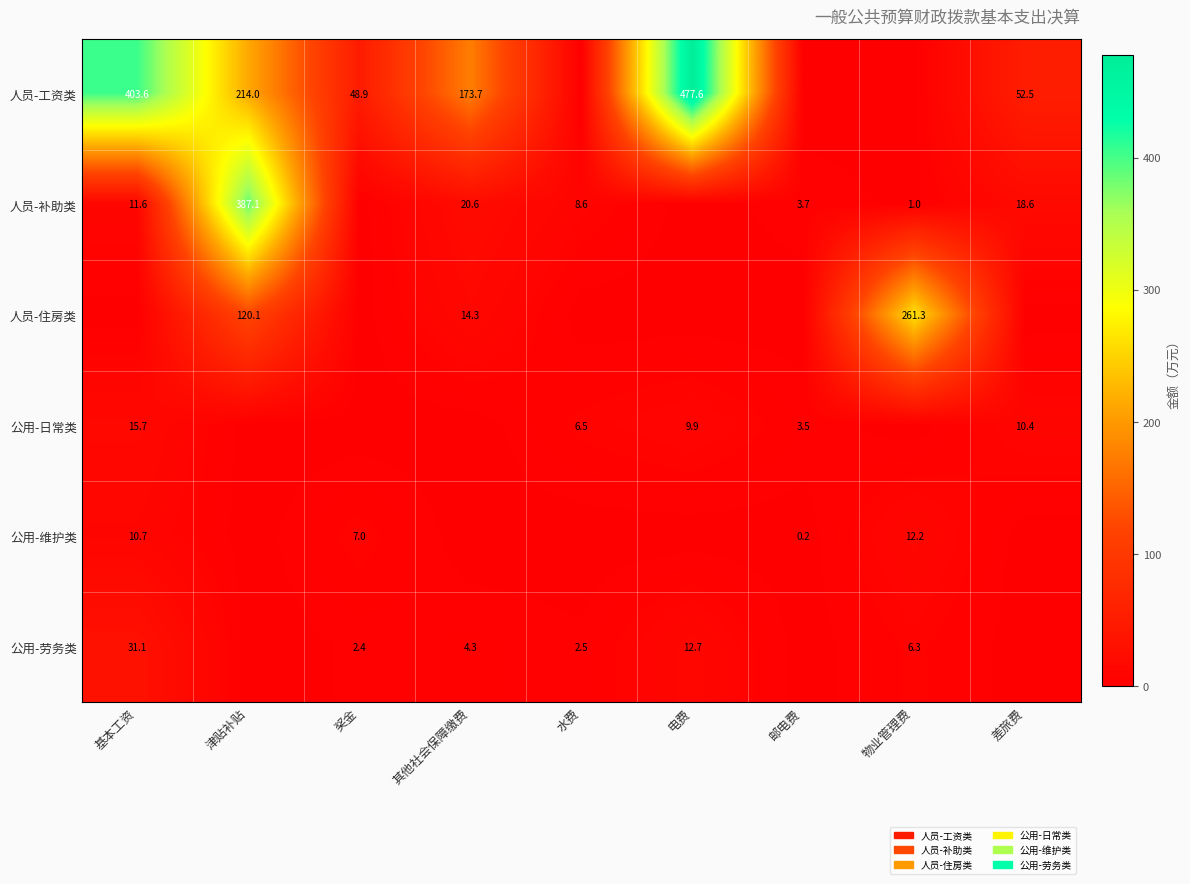

The 公用-劳务类 series shows 2.5 at 水费. True or false?

True